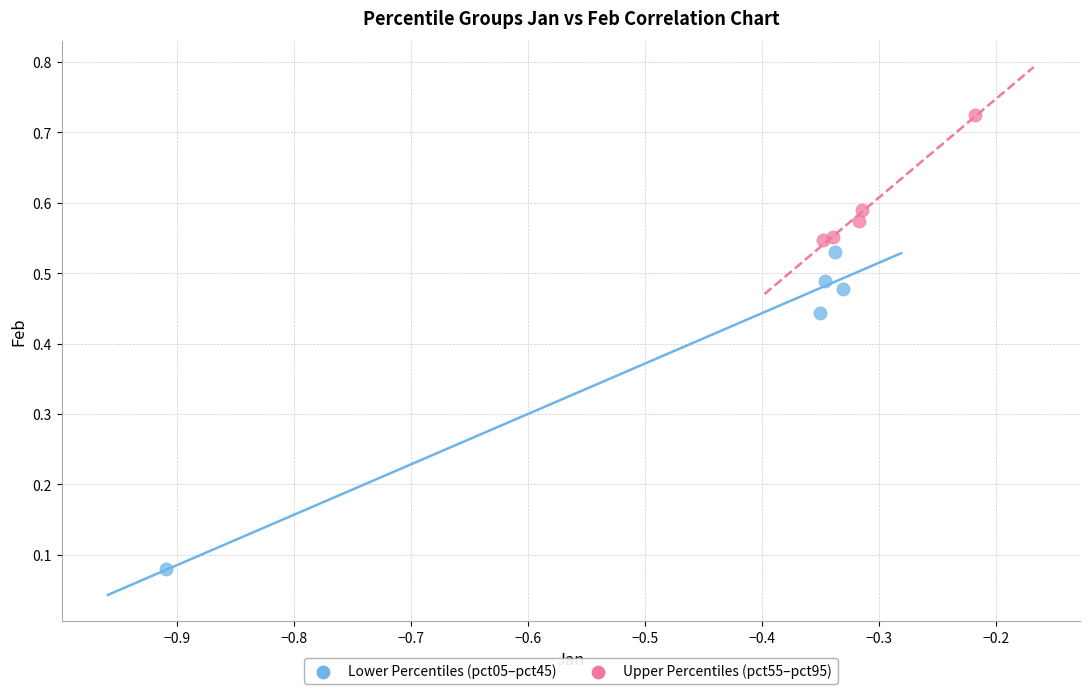

What are all the series names shown in the legend?

Lower Percentiles (pct05–pct45), Upper Percentiles (pct55–pct95)